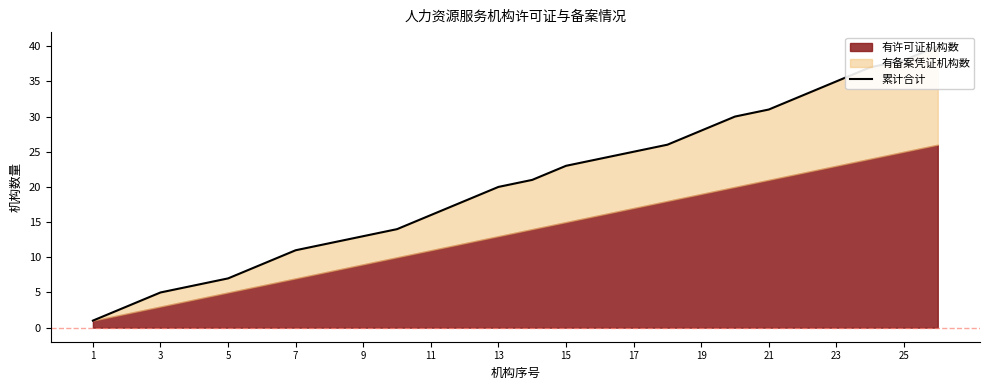

What is the ratio of the value at 21 to the value at 15?

1.4